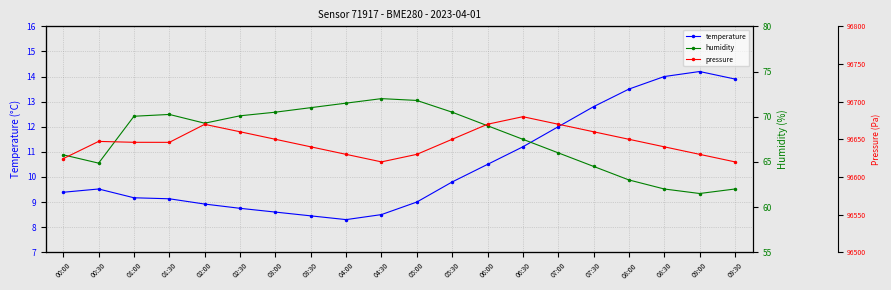

True or false: humidity and pressure intersect in this chart.

False